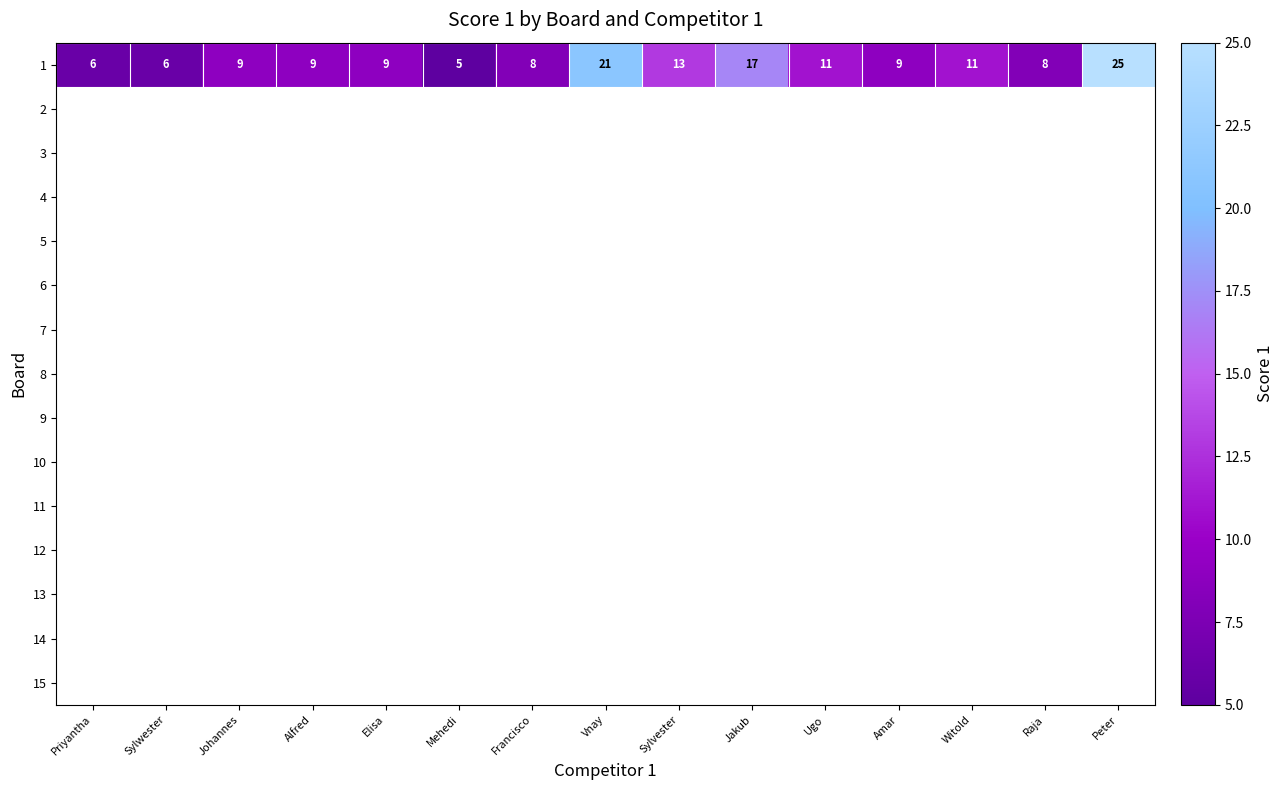

What is the minimum value shown in the chart?

5